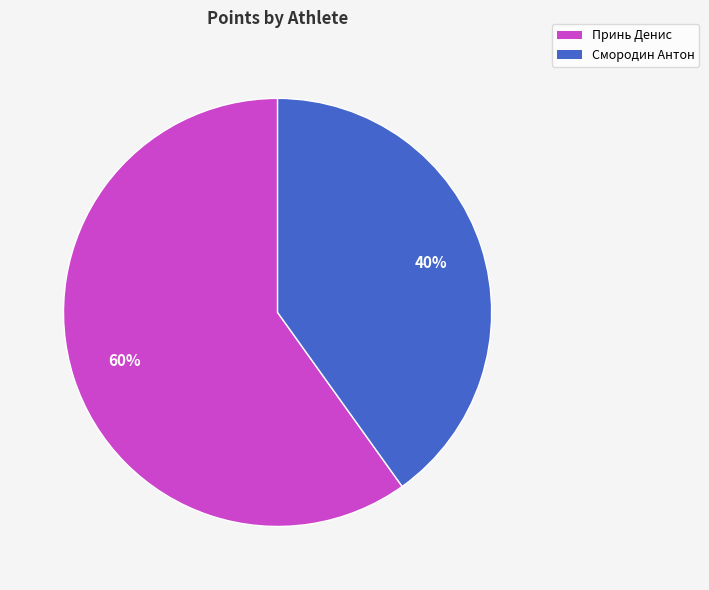

To the nearest percent, what is the difference between the Принь Денис and Смородин Антон slice percentages?

20%